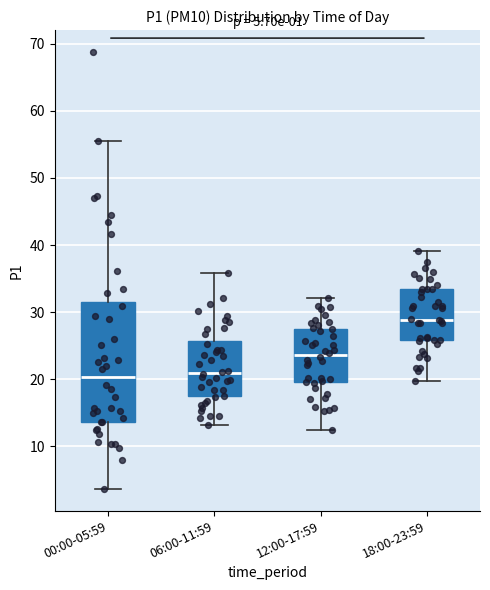

Comparing the boxes themselves (not the whiskers), which one is the tallest?

00:00-05:59